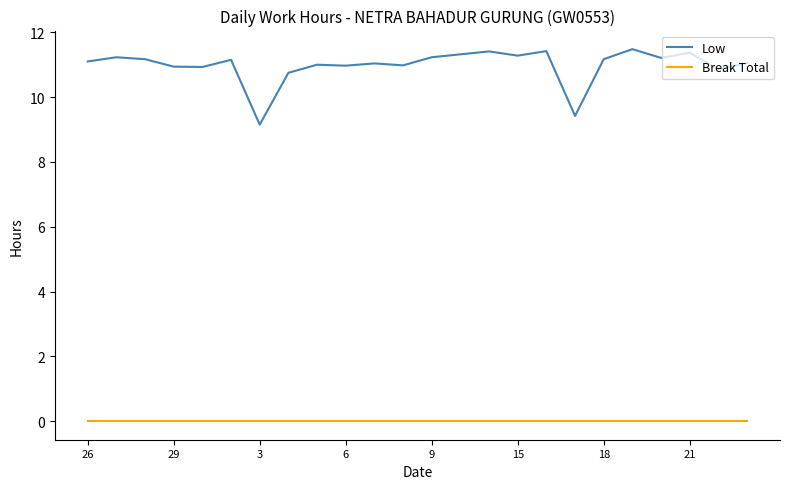

True or false: Break Total and Low intersect in this chart.

False